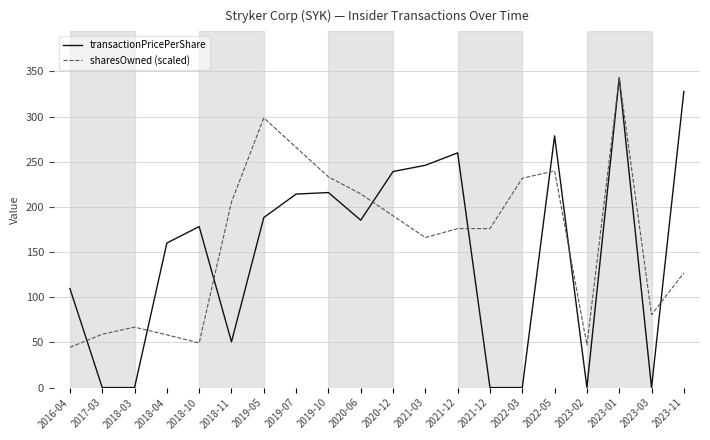

Where is transactionPricePerShare nearest to the value 171?

2018-10